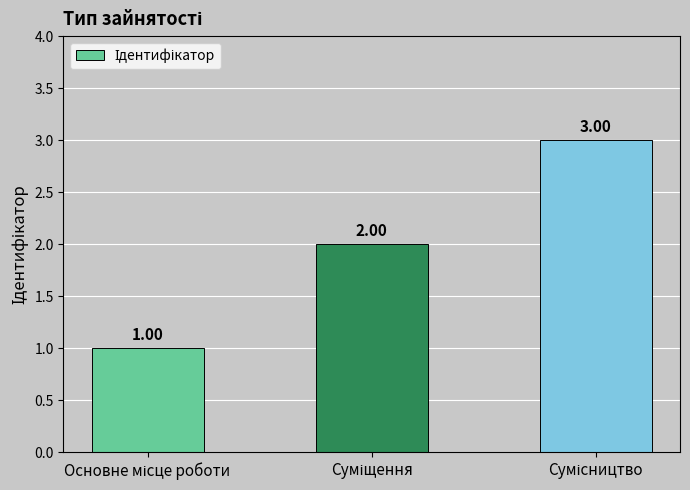

Does the chart contain any negative values?

No